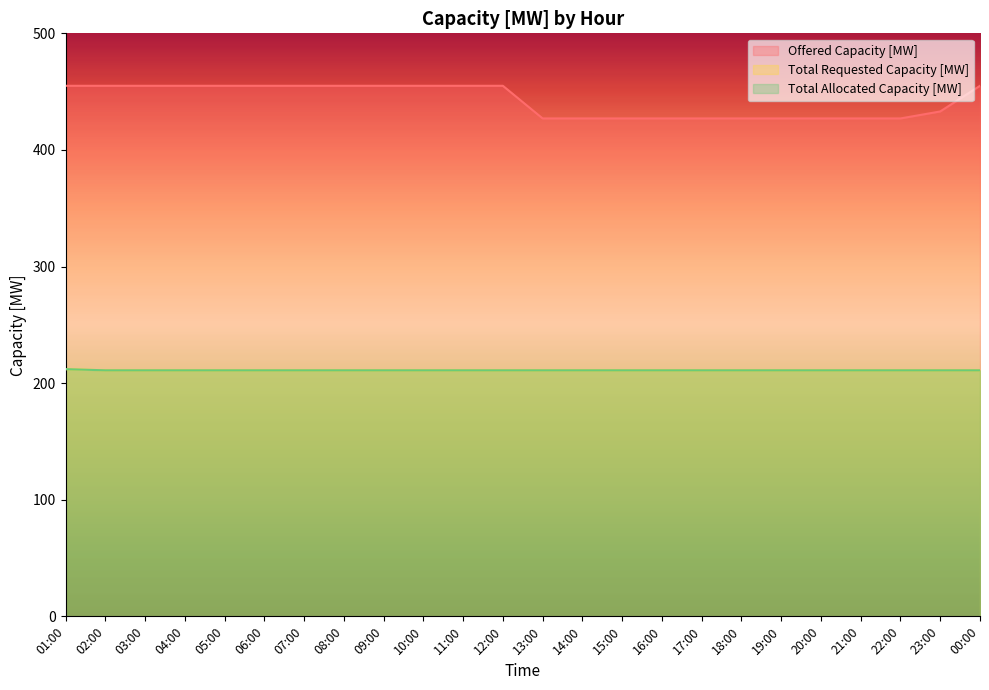

True or false: Total Allocated Capacity [MW] and Offered Capacity [MW] cross at least once.

False